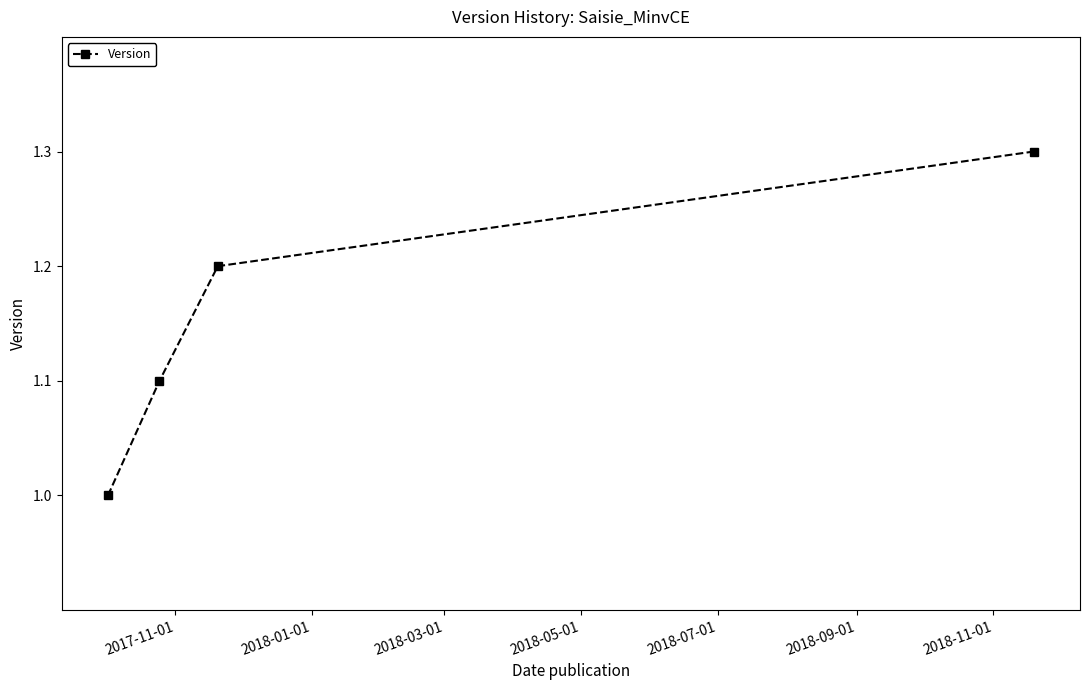

Is this an area chart (filled region under the line)?

No